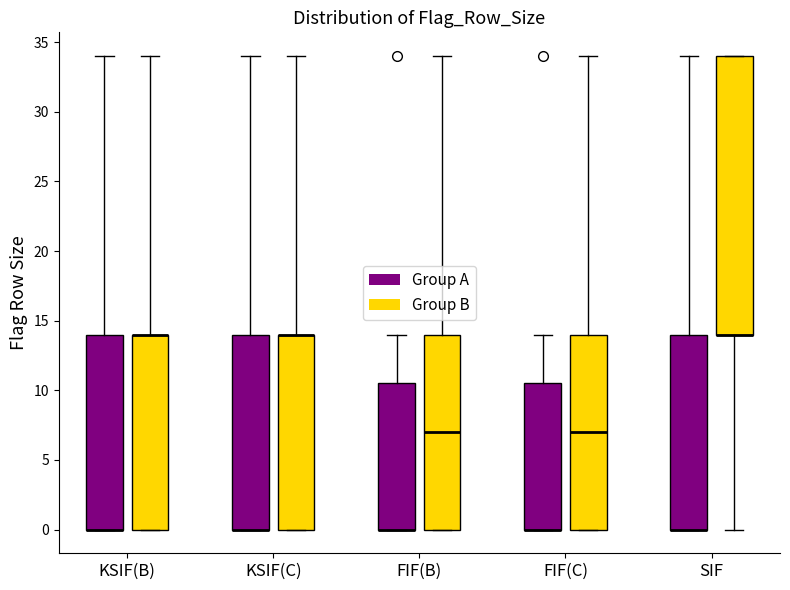

Which box is the tallest, from its lower edge to its upper edge?

SIF (Group B)